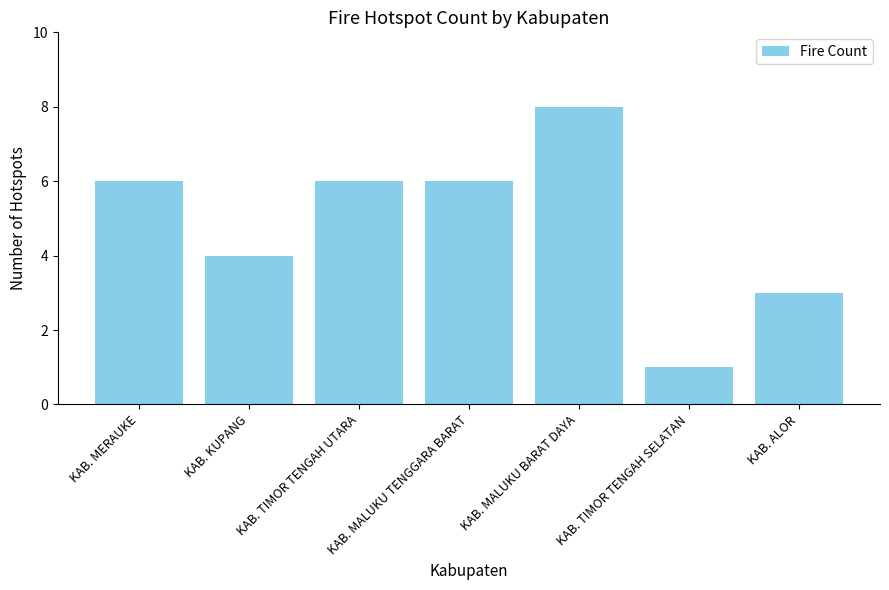

True or false: the data shows 3 at KAB. ALOR.

True